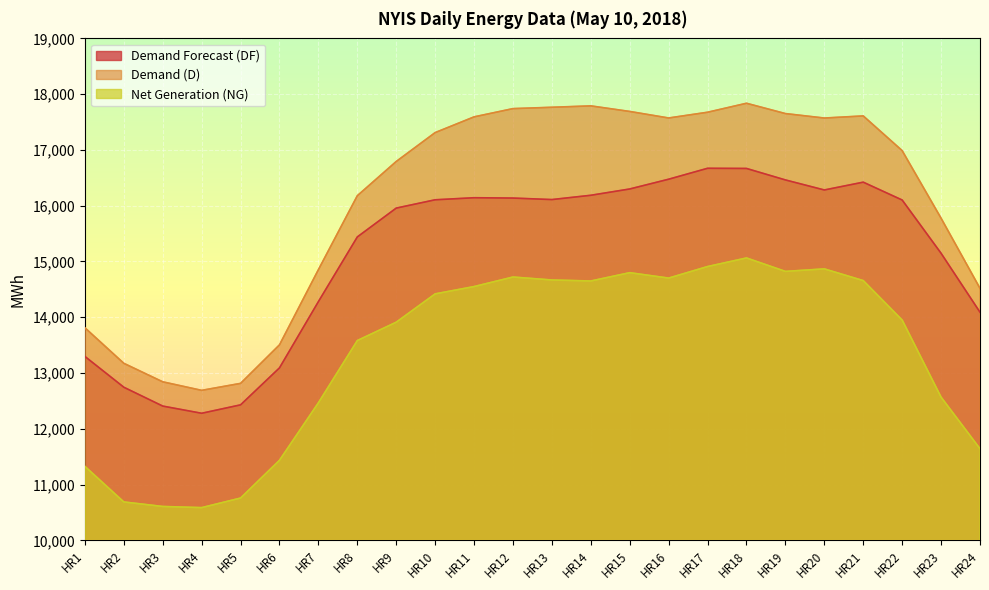

The value of Demand Forecast (DF) at HR19 is 16462. True or false?

True